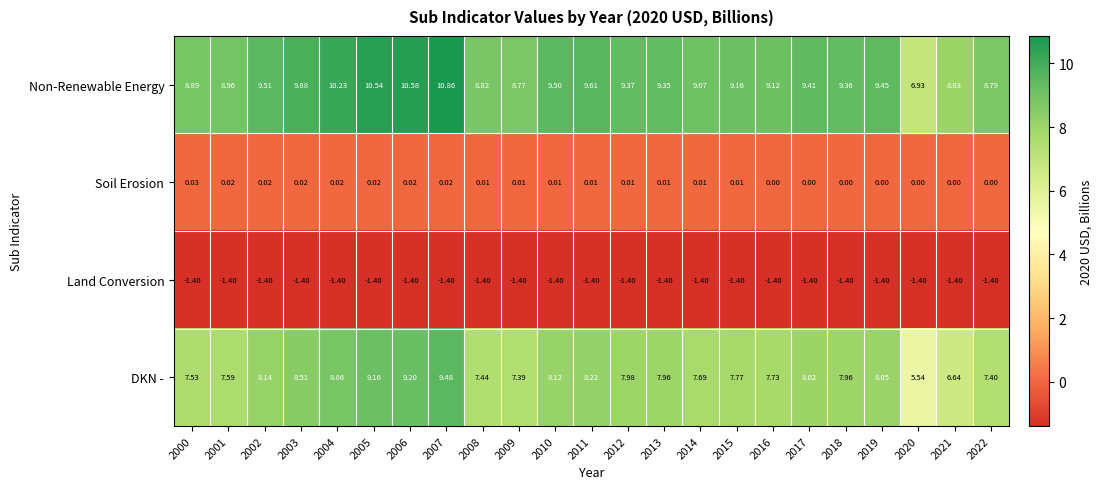

At which category is the sum across all series the highest?

2007